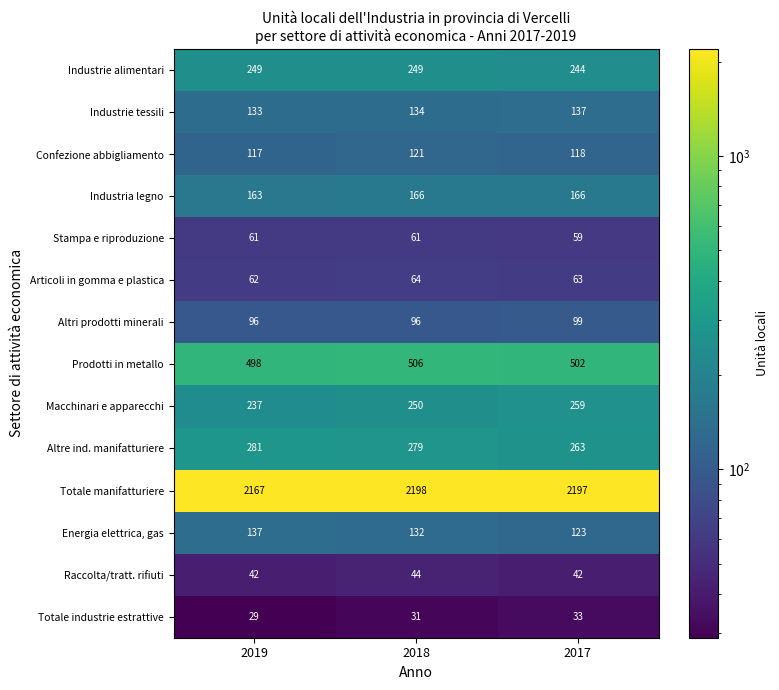

Which category has the highest value across all series?

2018